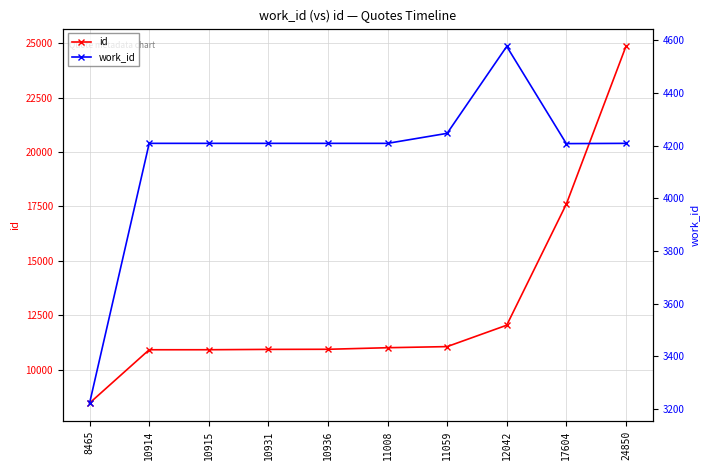

The id series shows 4737 at 11059. True or false?

False